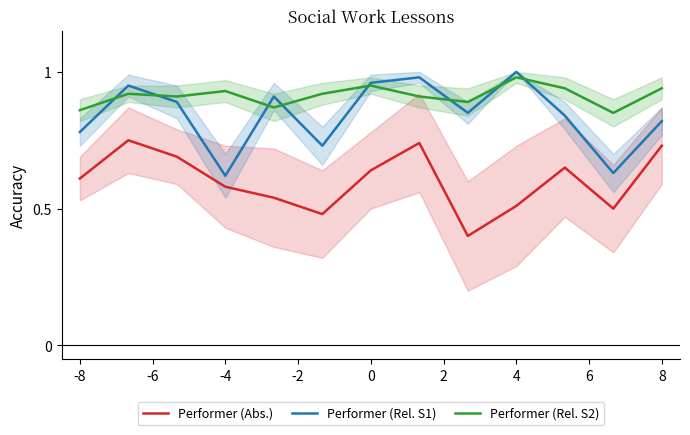

True or false: Performer (Rel. S1) has a value of 0.4 at -8.

False